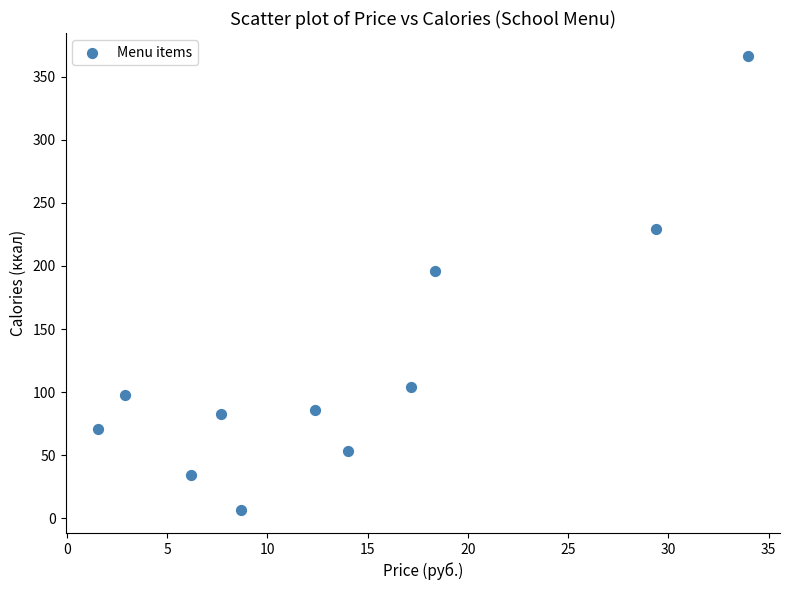

What is the range of Y values (max minus min)?

360.6